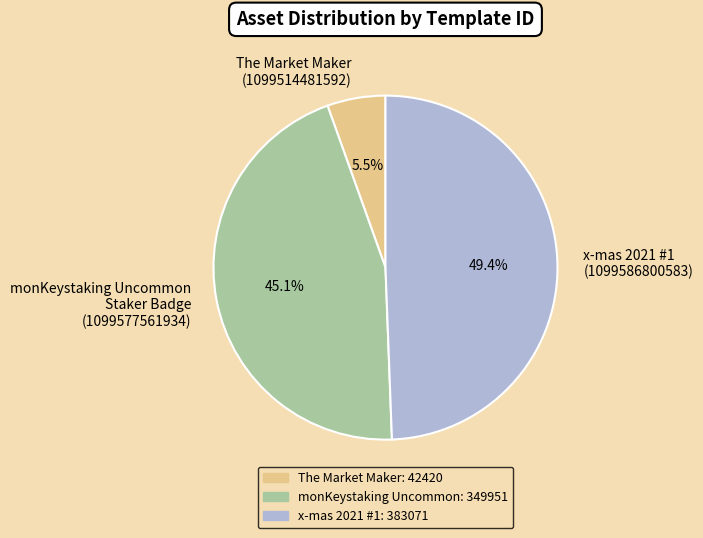

What portion of the pie excludes x-mas 2021 #1 (1099586800583)?

50.6%